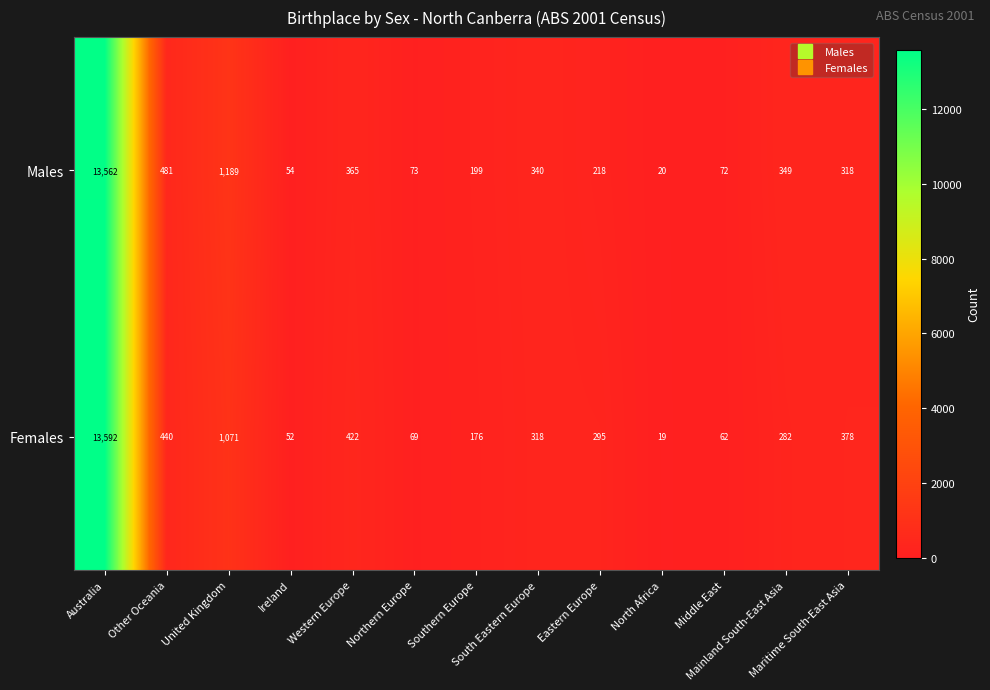

List the series in order of their overall mean, highest first.

Males, Females